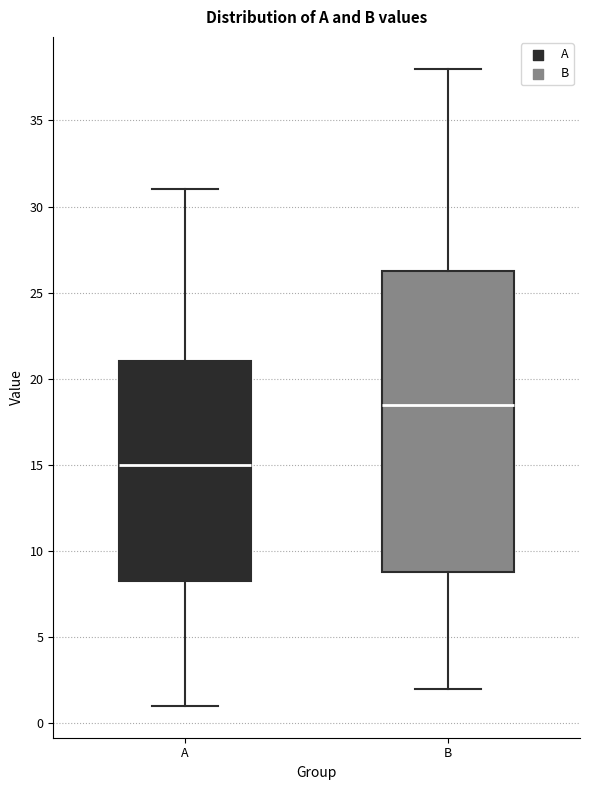

Which box has the highest median line?

B